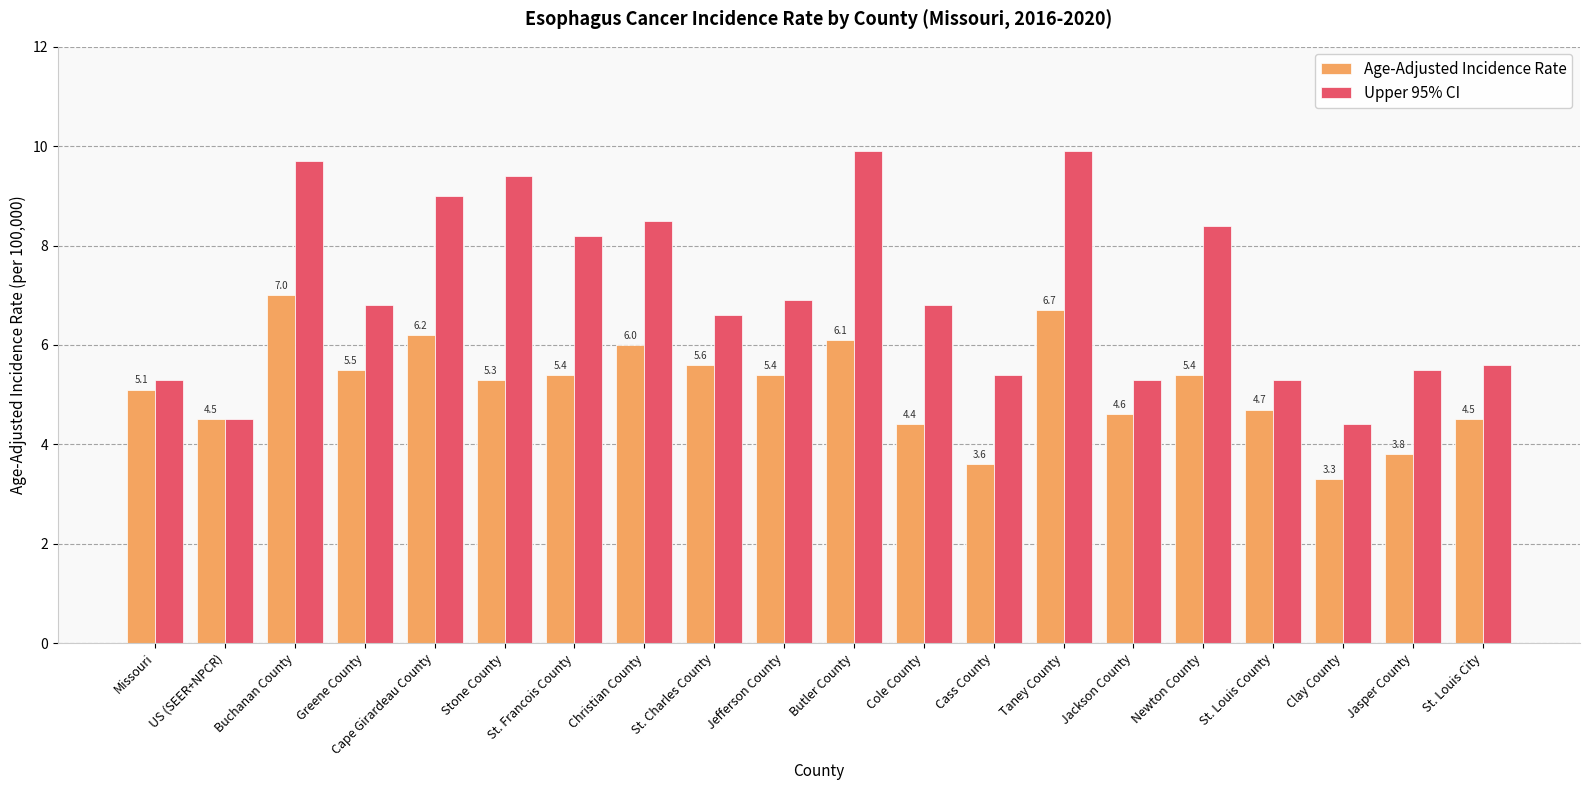

What is the spread (max minus min) of values at Christian County?

2.5